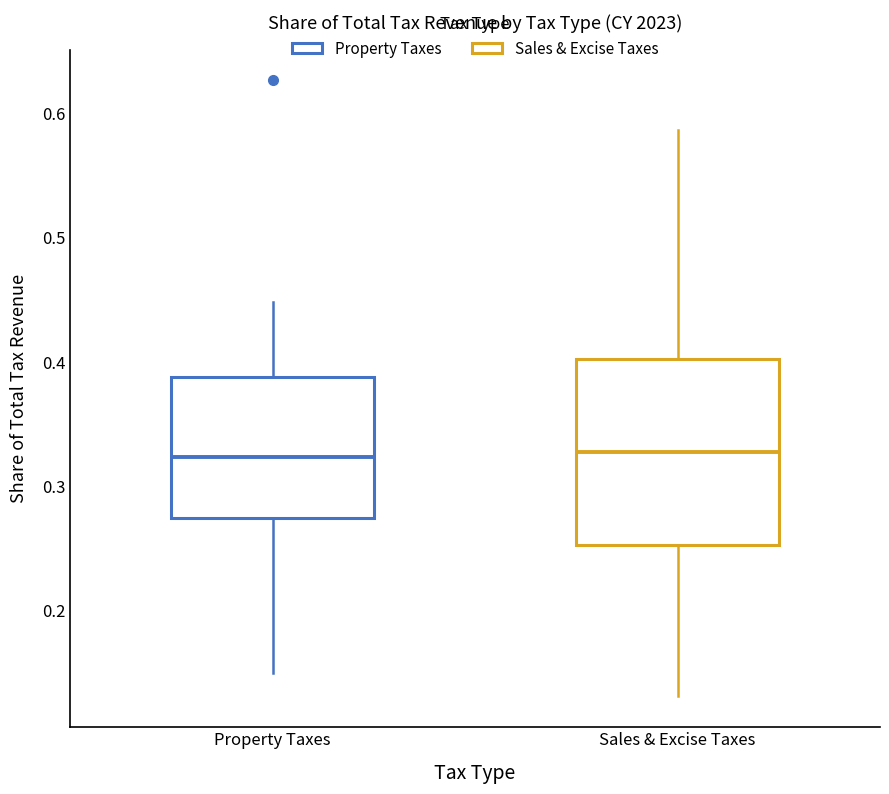

Where is the lower edge of the box for Property Taxes on the y-axis? The values are not printed on the chart, so give them approximately, as read against the axis.

0.27